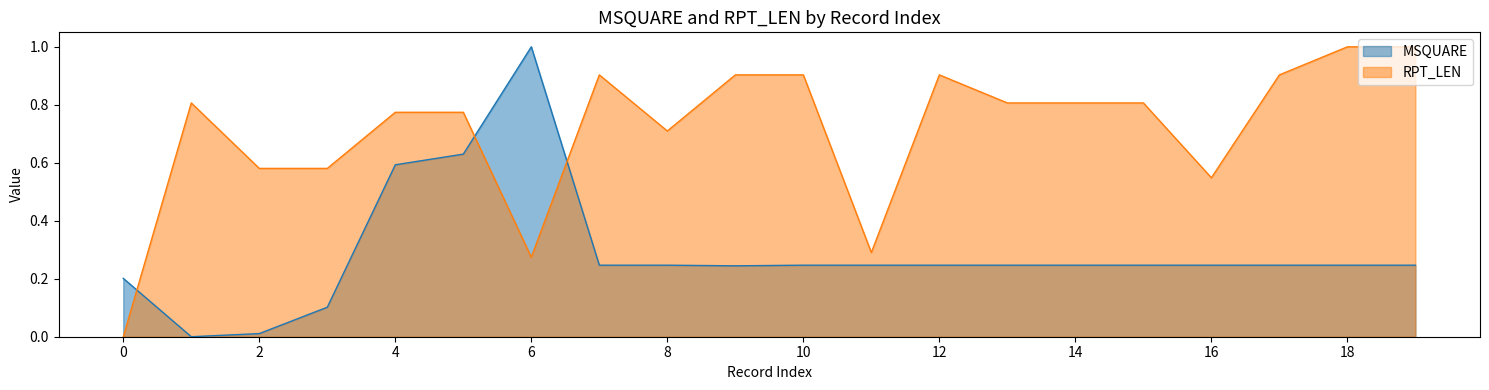

Reading left to right, transcribe all the data shown in this chart.

MSQUARE: 0=0.2	1=0.0	2=0.0	3=0.1	4=0.6	5=0.6	6=1.0	7=0.2	8=0.2	9=0.2	10=0.2	11=0.2	12=0.2	13=0.2	14=0.2	15=0.2	16=0.2	17=0.2	18=0.2	19=0.2
RPT_LEN: 0=0.0	1=0.8	2=0.6	3=0.6	4=0.8	5=0.8	6=0.3	7=0.9	8=0.7	9=0.9	10=0.9	11=0.3	12=0.9	13=0.8	14=0.8	15=0.8	16=0.5	17=0.9	18=1.0	19=1.0